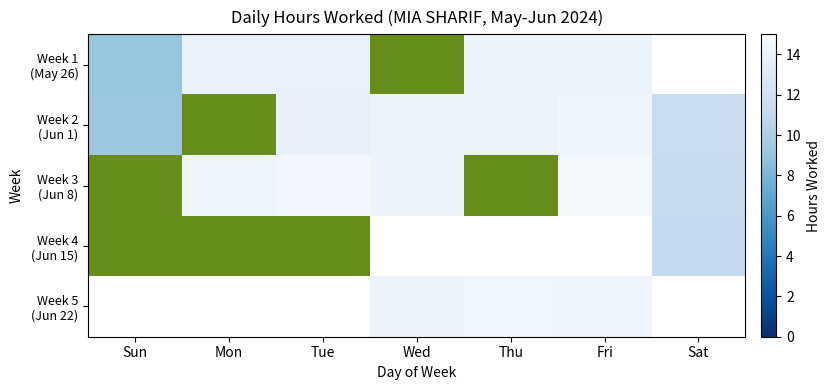

How many data points does each series have?

7